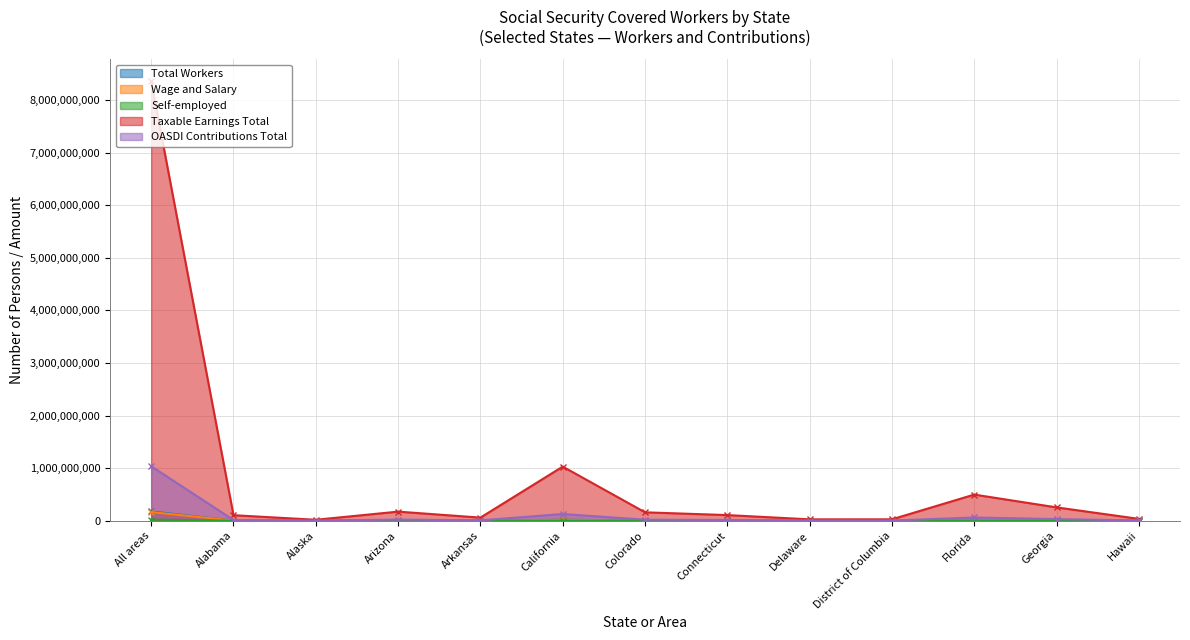

How many interior local valleys does the Wage and Salary series have?

3